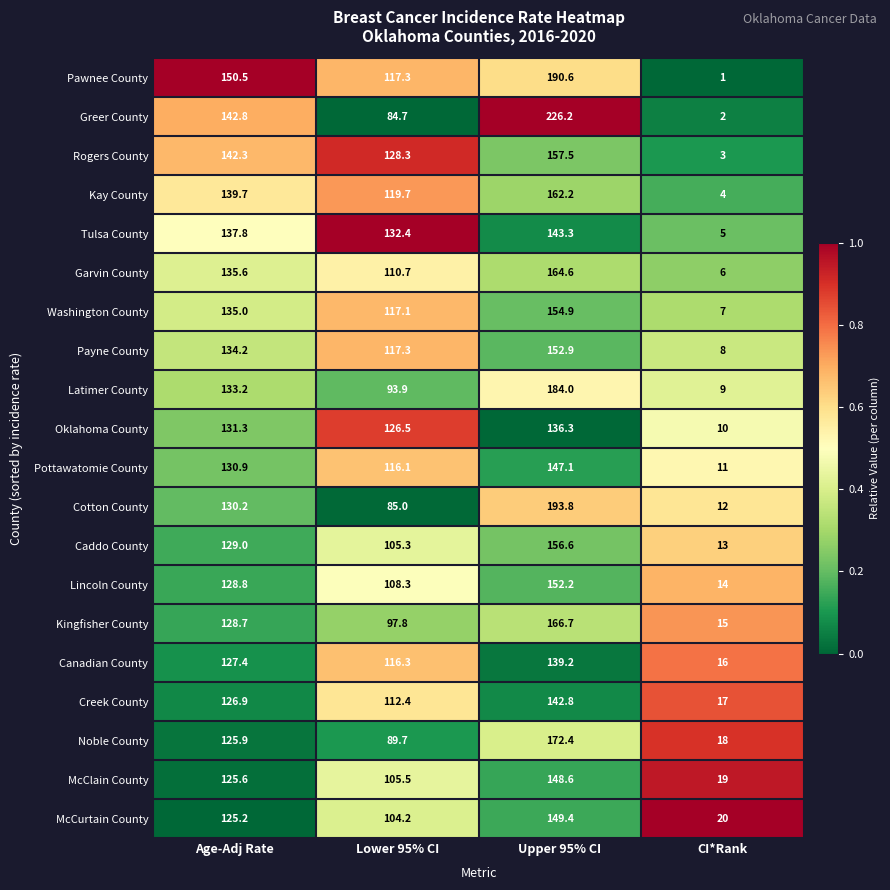

List the series in order of their peak value, highest first.

Greer County, Cotton County, Pawnee County, Latimer County, Noble County, Kingfisher County, Garvin County, Kay County, Rogers County, Caddo County, Washington County, Payne County, Lincoln County, McCurtain County, McClain County, Pottawatomie County, Tulsa County, Creek County, Canadian County, Oklahoma County